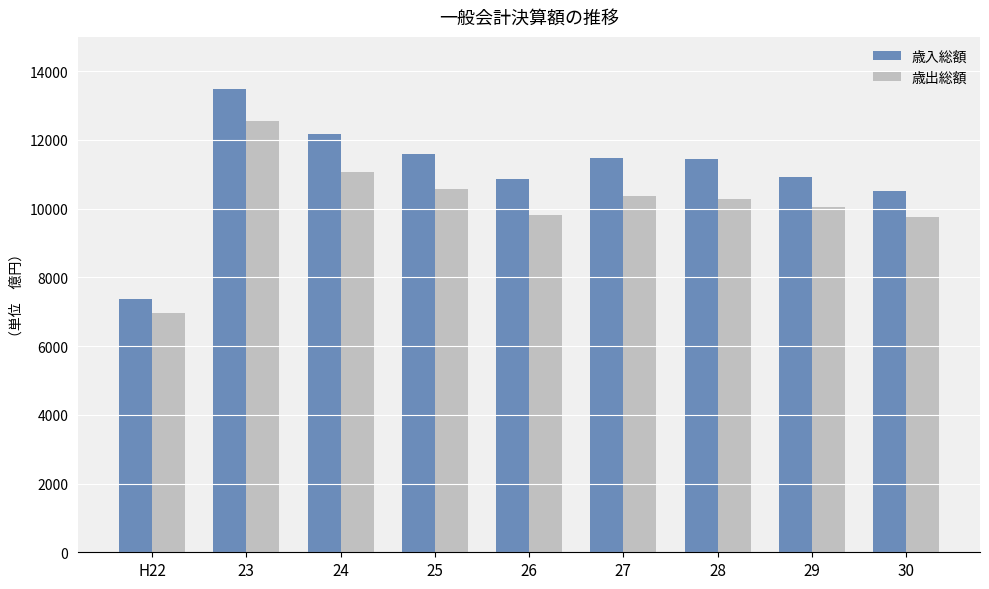

What is the difference between the 歳出総額 values at 26 and 25?

754